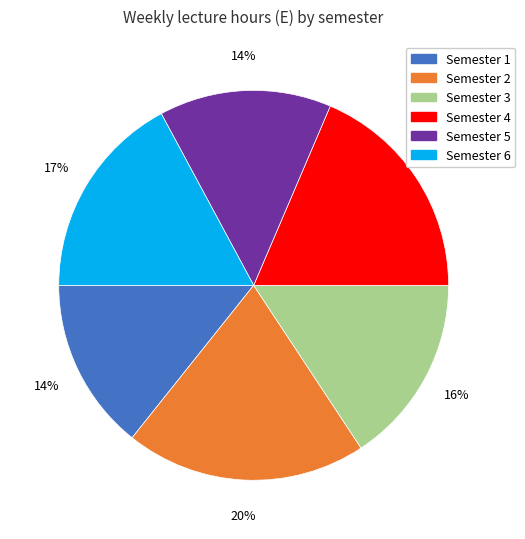

To the nearest percent, what is the difference between the largest and smallest slice percentages?

6%